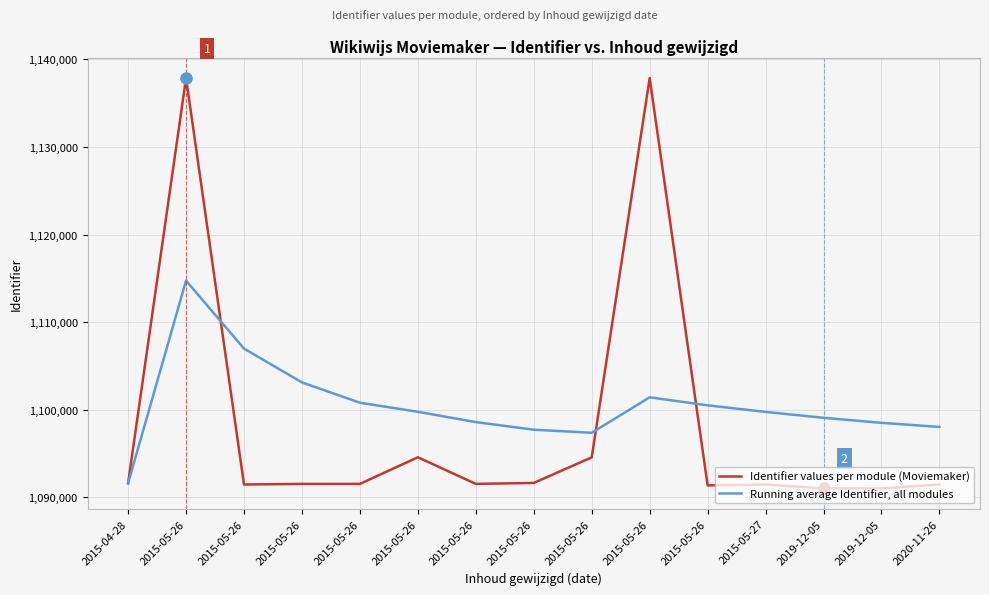

What is the spread (max minus min) of values at 2015-05-26?

23132.5